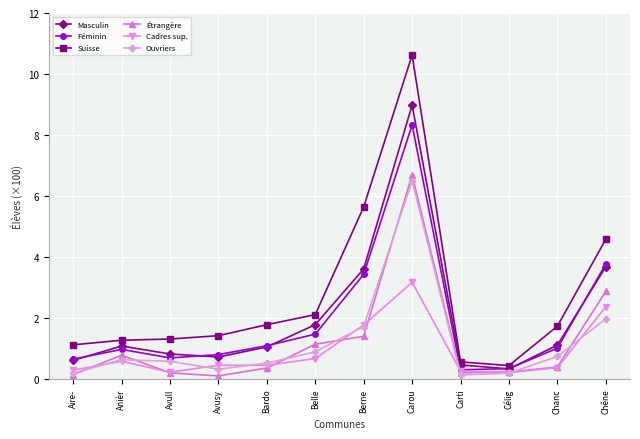

Rank the series at Carou from highest to lowest value.

Suisse, Masculin, Féminin, Étrangère, Ouvriers, Cadres sup.